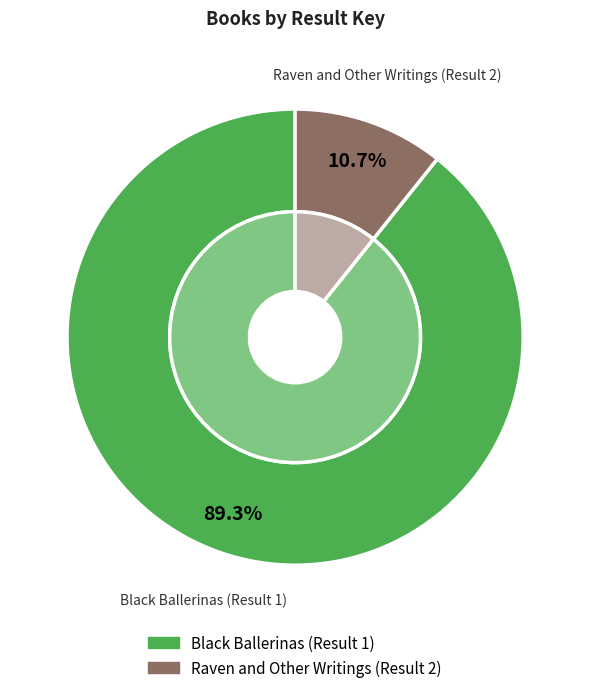

Which slice is the largest?

Black Ballerinas (Result 1)